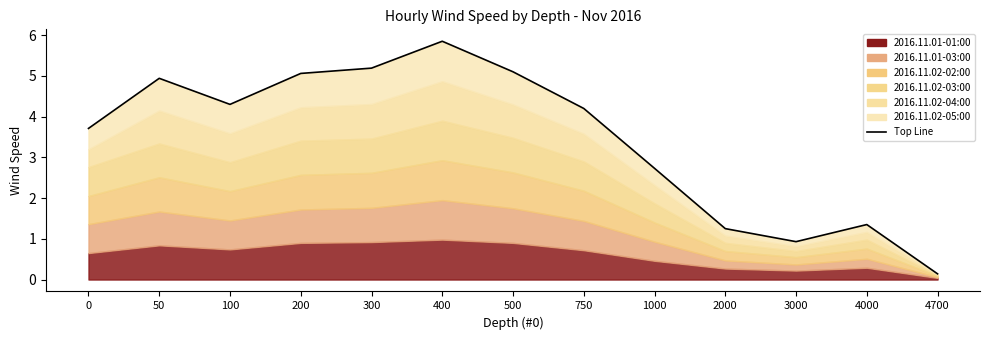

Reading right to left, what are all the values shown in this chart?

2016.11.01-01:00 line: 4700=0.0	4000=0.3	3000=0.2	2000=0.3	1000=0.5	750=0.7	500=0.9	400=1.0	300=0.9	200=0.9	100=0.7	50=0.8	0=0.7
2016.11.01-03:00 line: 4700=0.0	4000=0.2	3000=0.1	2000=0.2	1000=0.5	750=0.7	500=0.8	400=1.0	300=0.8	200=0.8	100=0.7	50=0.8	0=0.7
2016.11.02-02:00 line: 4700=0.0	4000=0.2	3000=0.2	2000=0.2	1000=0.5	750=0.7	500=0.9	400=1.0	300=0.9	200=0.8	100=0.7	50=0.8	0=0.7
2016.11.02-03:00 line: 4700=0.0	4000=0.2	3000=0.1	2000=0.2	1000=0.5	750=0.7	500=0.8	400=1.0	300=0.8	200=0.8	100=0.7	50=0.8	0=0.7
2016.11.02-04:00 line: 4700=0.0	4000=0.2	3000=0.1	2000=0.2	1000=0.5	750=0.7	500=0.8	400=1.0	300=0.8	200=0.8	100=0.7	50=0.8	0=0.4
2016.11.02-05:00 line: 4700=0.0	4000=0.2	3000=0.1	2000=0.2	1000=0.4	750=0.6	500=0.8	400=1.0	300=0.9	200=0.8	100=0.7	50=0.8	0=0.5